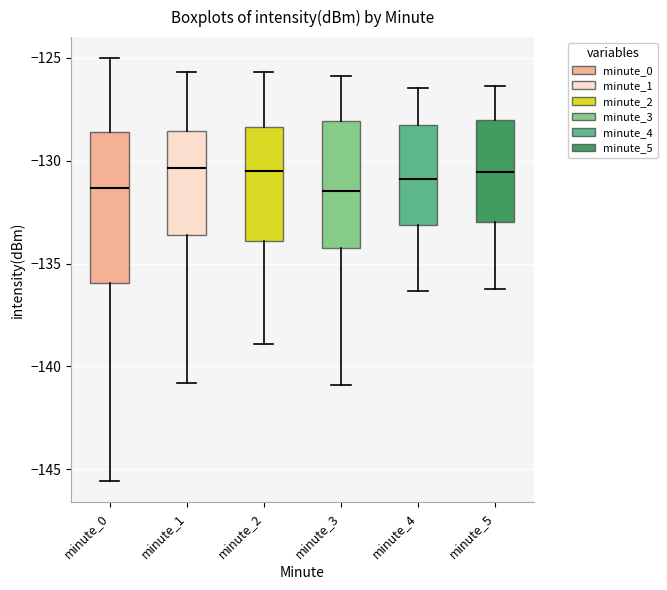

Reading left to right, transcribe this box plot: for each box, give where its median line is, the range the box spans, and where its two whiskers end, as read against the y-axis. The values are not printed on the chart, so give them approximately, as read against the axis.

minute_0: median -131.5, box -136.0 to -128.5, whiskers -145.5 to -125.0
minute_1: median -130.5, box -133.5 to -128.5, whiskers -141.0 to -125.5
minute_2: median -130.5, box -134.0 to -128.5, whiskers -139.0 to -125.5
minute_3: median -131.5, box -134.5 to -128.0, whiskers -141.0 to -126.0
minute_4: median -131.0, box -133.0 to -128.5, whiskers -136.5 to -126.5
minute_5: median -130.5, box -133.0 to -128.0, whiskers -136.0 to -126.5